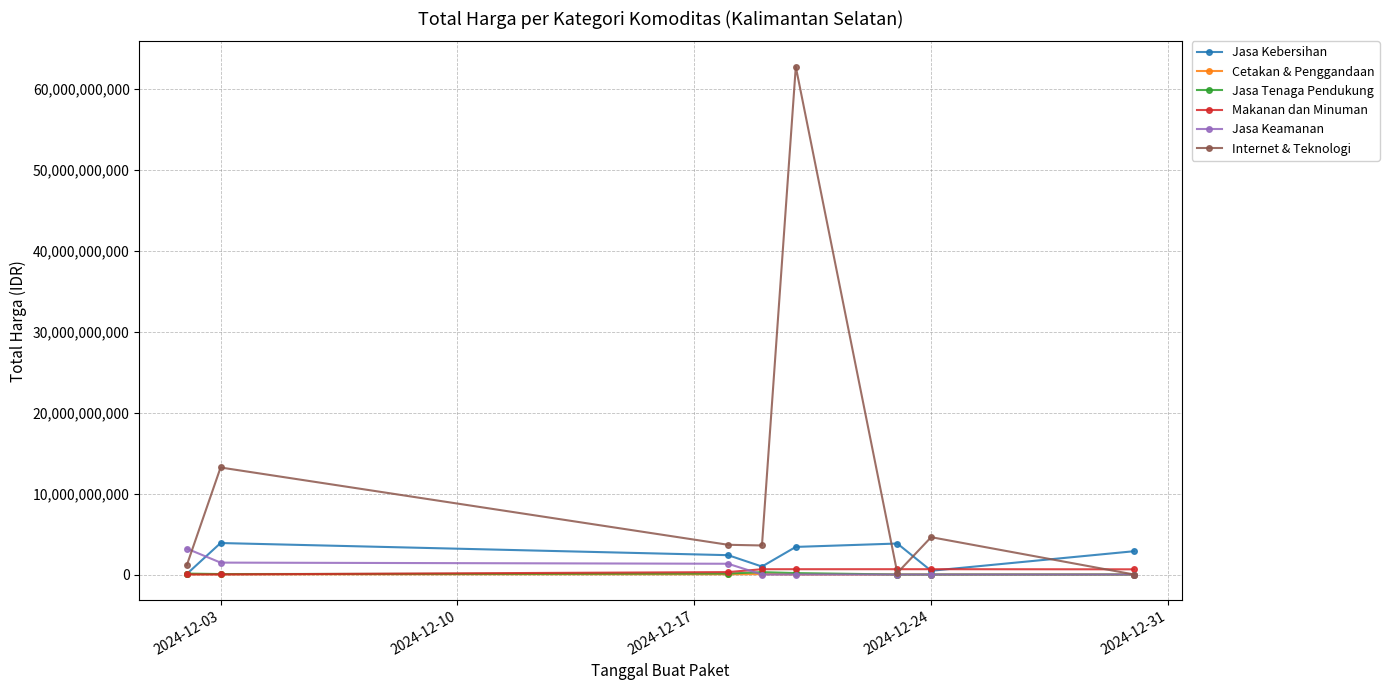

Which series has the largest total across all categories?

Internet & Teknologi